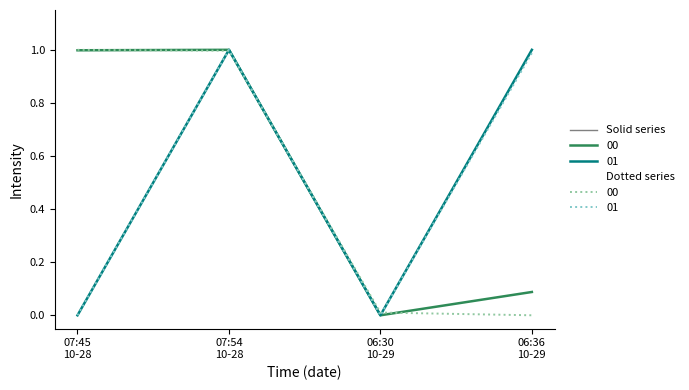

How many lines are shown in the chart?

4